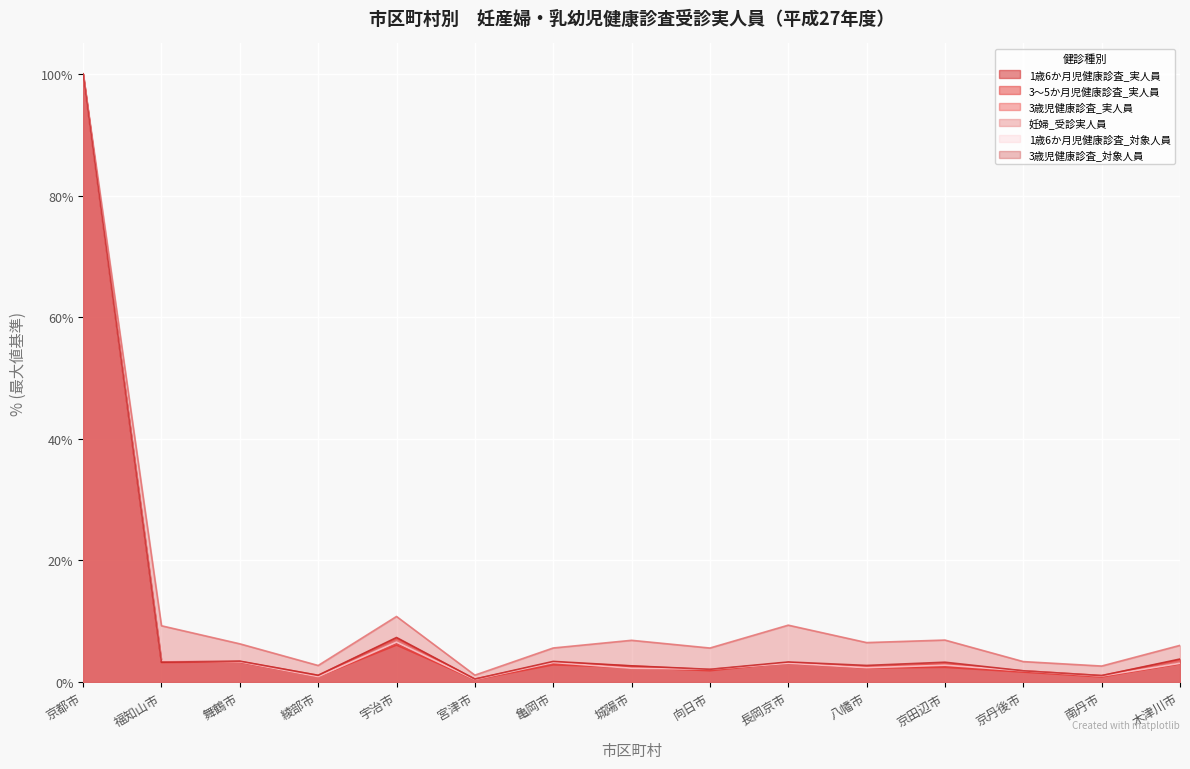

What is the minimum value for 1歳6か月児健康診査_実人員?

0.4